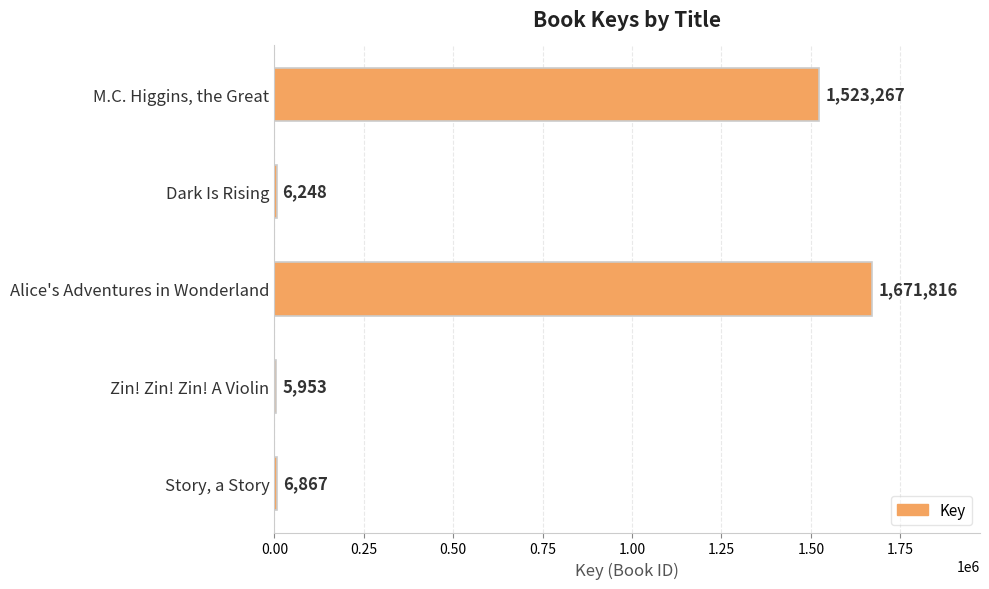

How many data points are less than 6867?

2